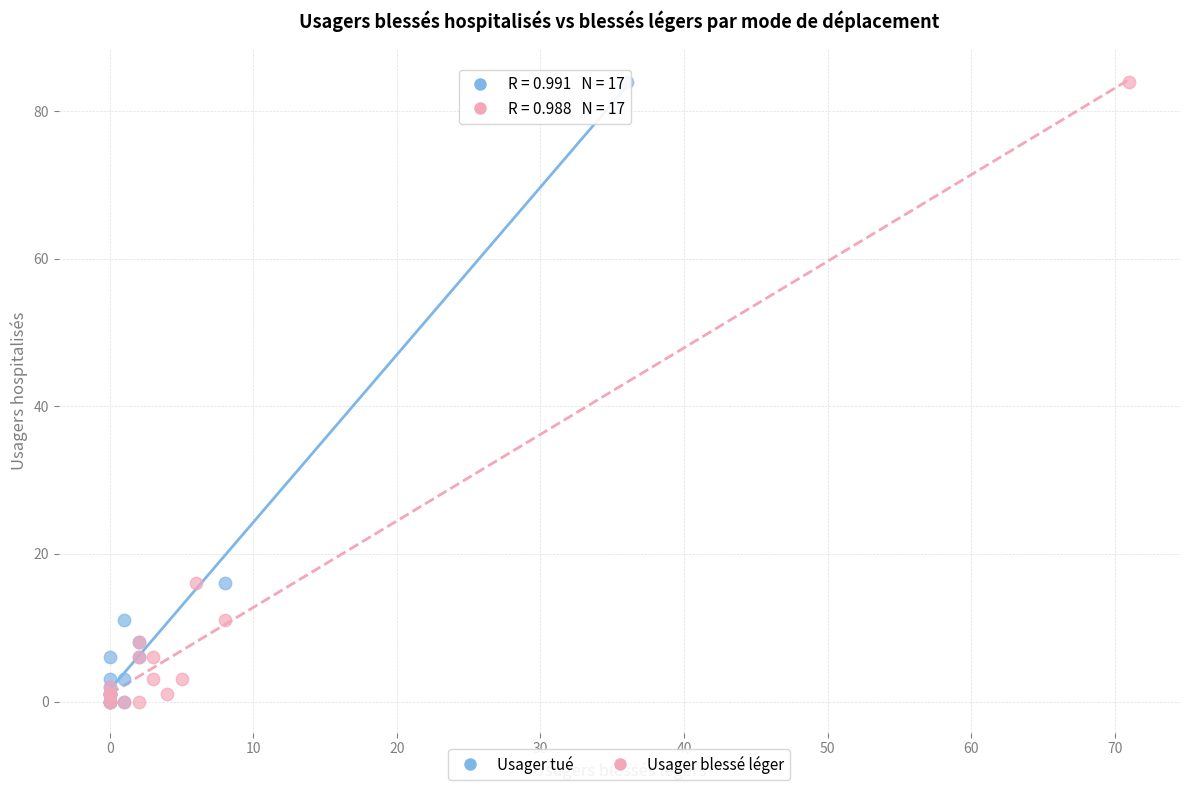

What are all the series names shown in the legend?

Usager tué, Usager blessé léger